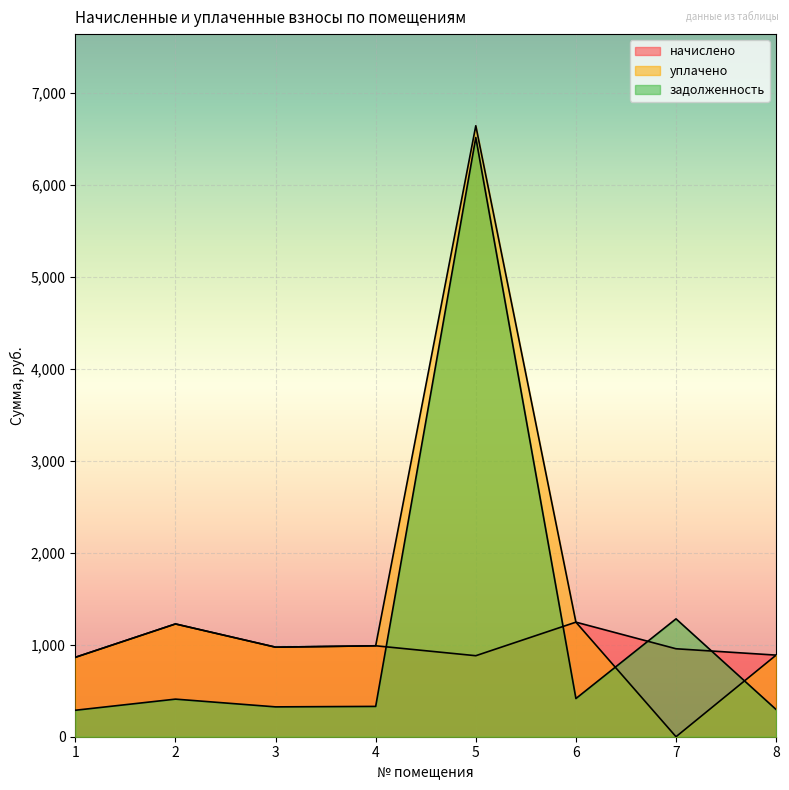

Which label corresponds to the smallest value in the chart?

7